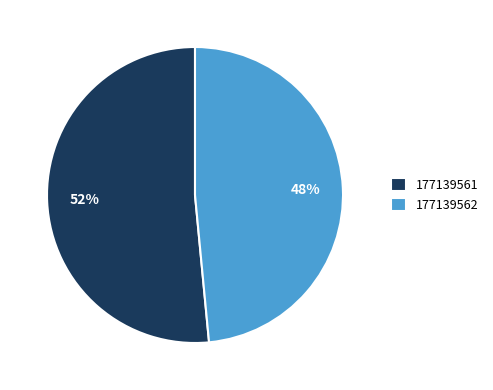

Count the number of slices in the pie.

2